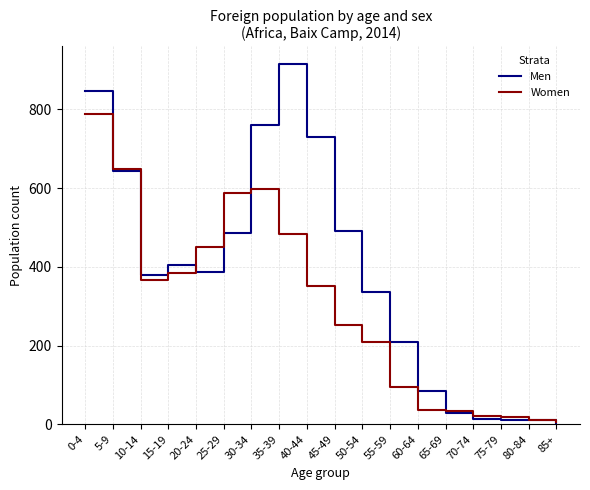

Is the value of Women at 55-59 greater than the value of Men at 0-4?

No